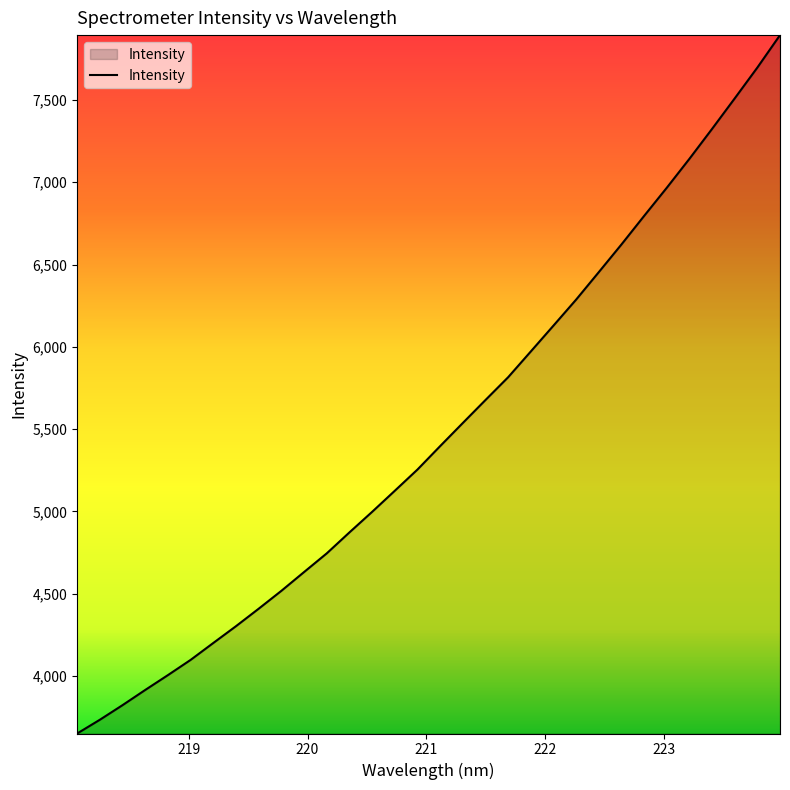

What is the difference between the maximum and minimum values?

4243.1